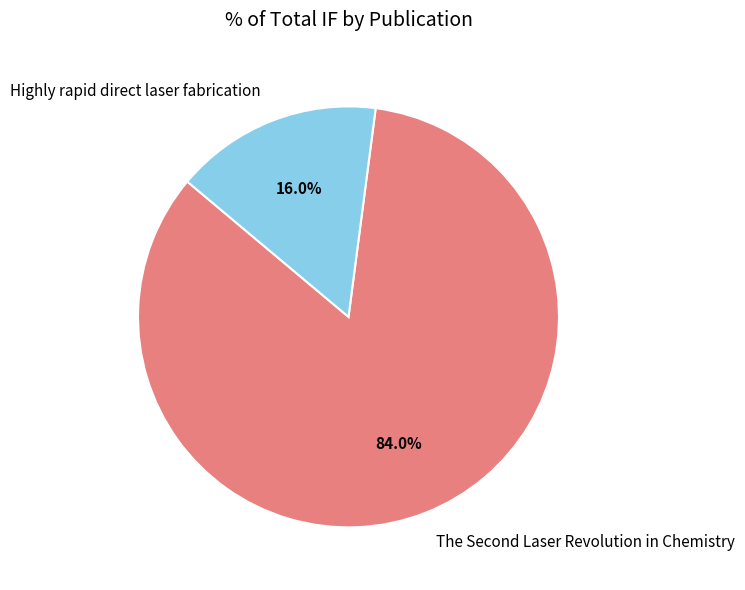

How many segments does this pie chart have?

2